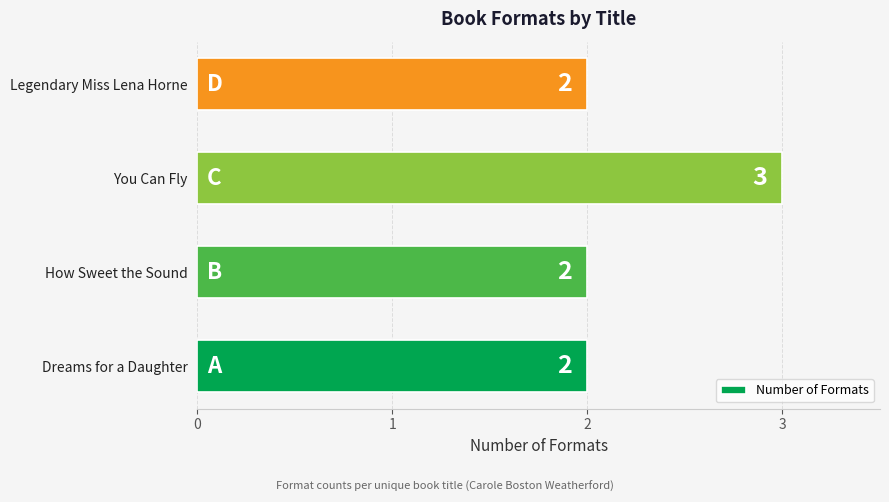

Which has a higher value, You Can Fly or Dreams for a Daughter?

You Can Fly